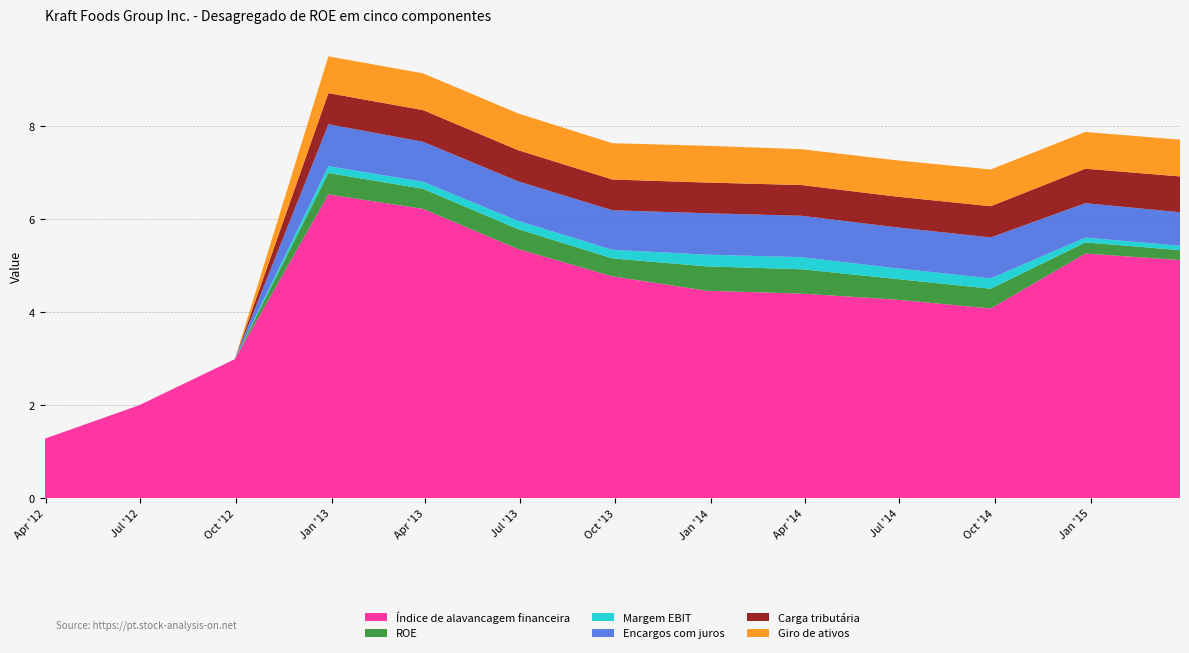

Reading left to right, list all the values displayed in this chart.

Índice de alavancagem financeira: 1.3	2.0	3.0	6.5	6.2	5.4	4.8	4.5	4.4	4.3	4.1	5.3	5.1
ROE: 0.0	0.0	0.0	0.5	0.4	0.4	0.4	0.5	0.5	0.4	0.4	0.2	0.2
Margem EBIT: 0.0	0.0	0.0	0.1	0.2	0.2	0.2	0.3	0.3	0.2	0.2	0.1	0.1
Encargos com juros: 0.0	0.0	0.0	0.9	0.9	0.8	0.8	0.9	0.9	0.9	0.9	0.7	0.7
Carga tributária: 0.0	0.0	0.0	0.7	0.7	0.7	0.7	0.7	0.7	0.7	0.7	0.7	0.8
Giro de ativos: 0.0	0.0	0.0	0.8	0.8	0.8	0.8	0.8	0.8	0.8	0.8	0.8	0.8